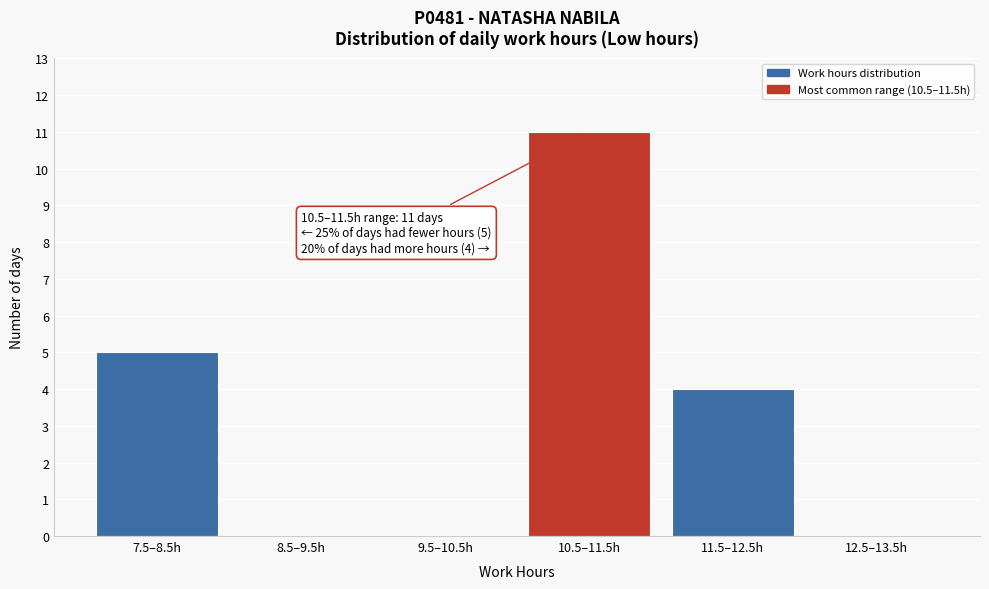

Reading right to left, list all the values displayed in this chart.

12.5–13.5h=0	11.5–12.5h=4	10.5–11.5h=11	9.5–10.5h=0	8.5–9.5h=0	7.5–8.5h=5